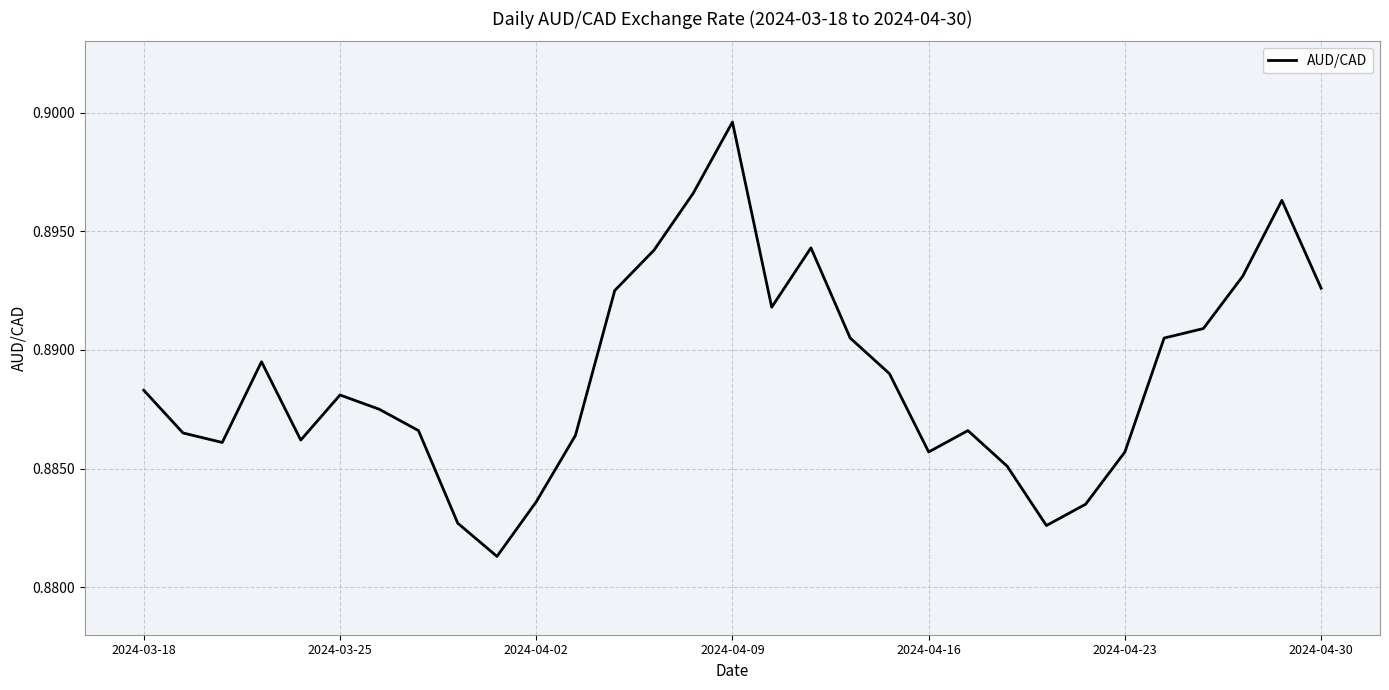

How many lines are shown in the chart?

1